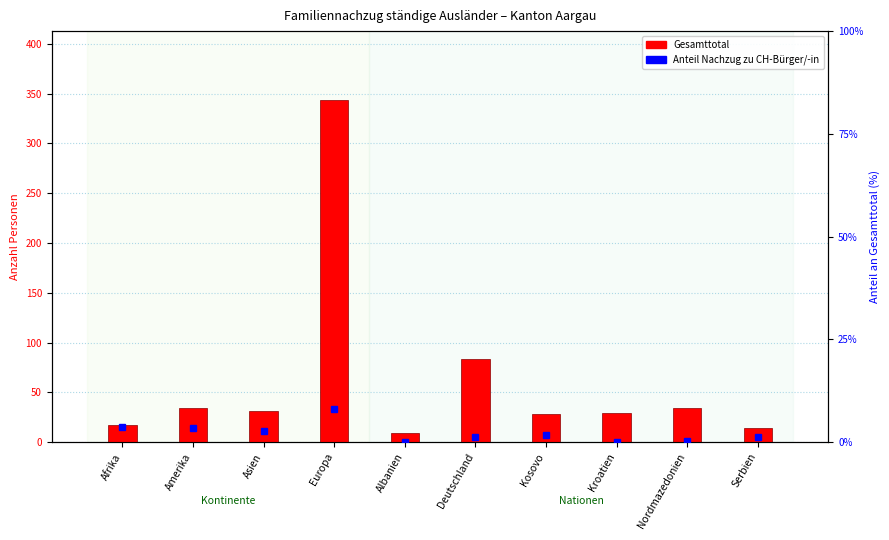

Where is Familiennachzug zu CH-Bürger/-in (%) nearest to the value 4?

Afrika